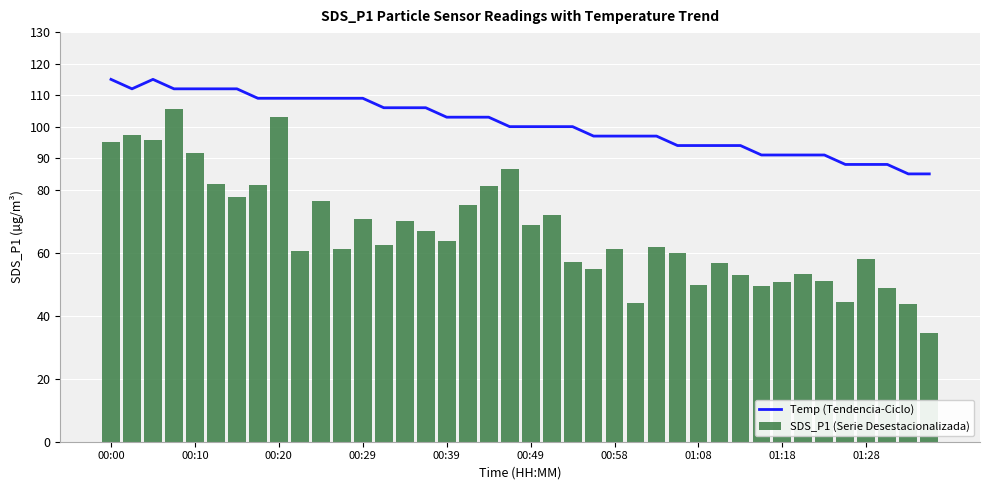

At 10, list the series in order from largest to smallest.

Temp (Tendencia-Ciclo), SDS_P1 (Serie Desestacionalizada)